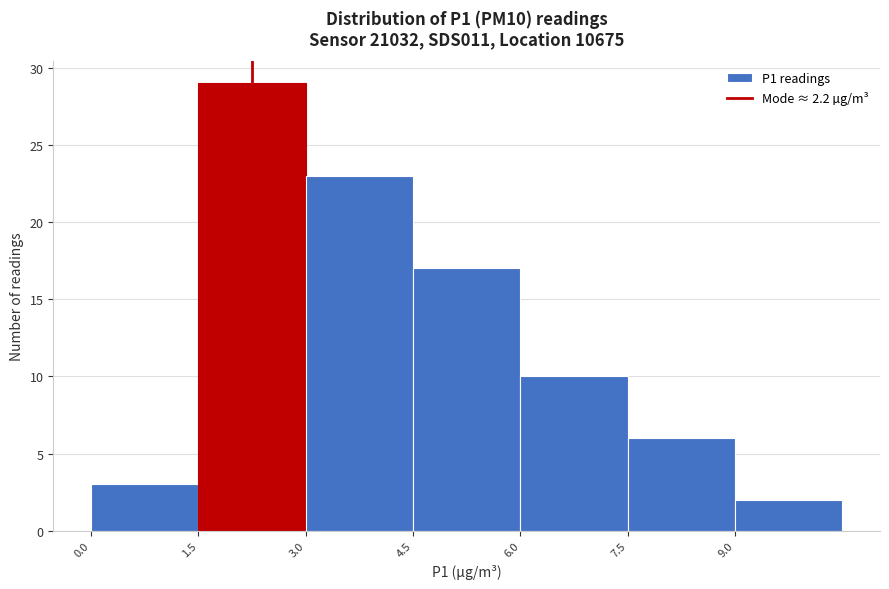

What is the height of the bar covering 9.0 to 10.5 on the x-axis? Neither the bar edges nor the heights are printed on the chart, so give them approximately, as read against the axes.

2